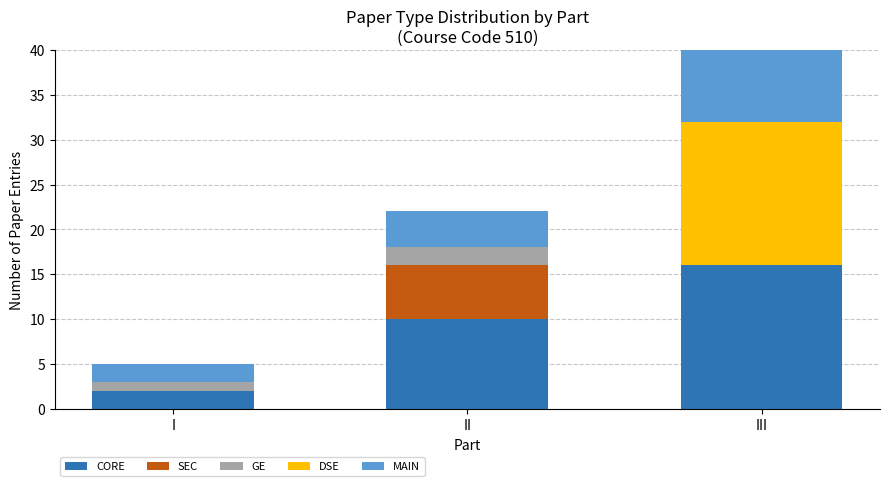

Reading left to right, what are the values for CORE?

I=2	II=10	III=16